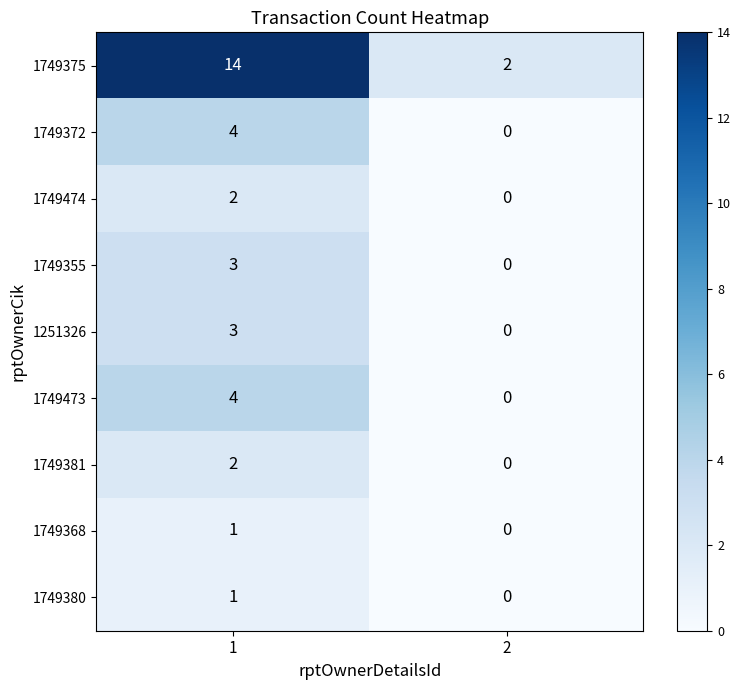

What is the difference between the maximum and minimum values in the 1749355 series?

3